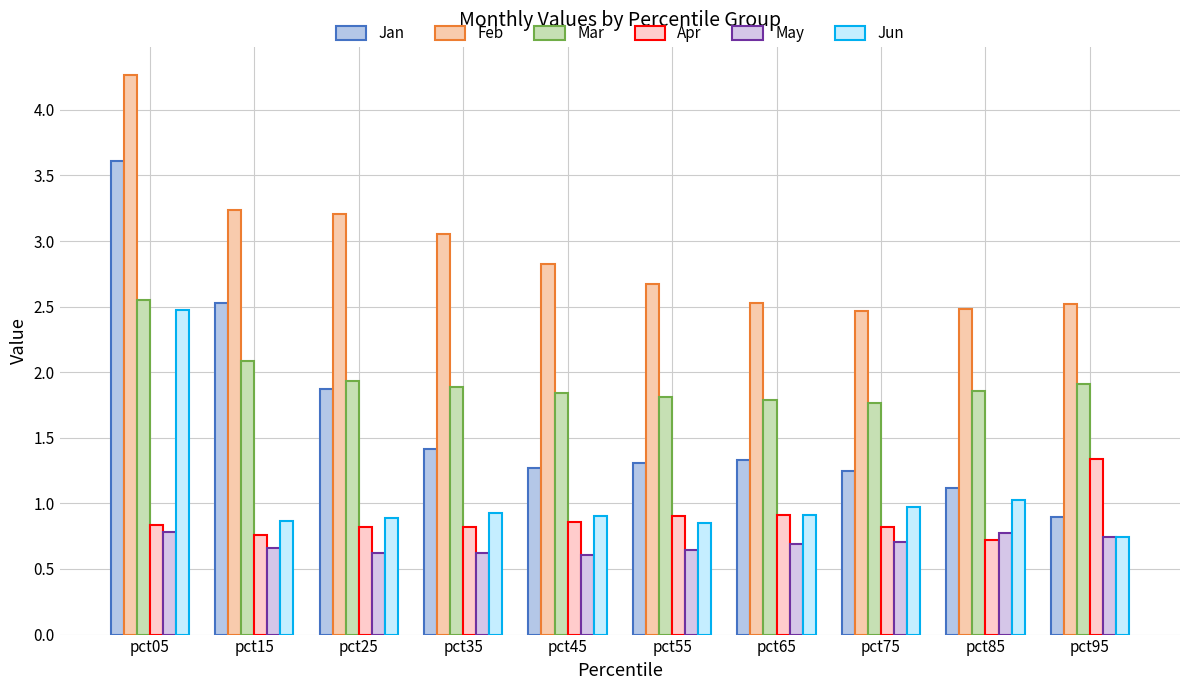

Which has a higher value, pct75 or pct65?

pct65